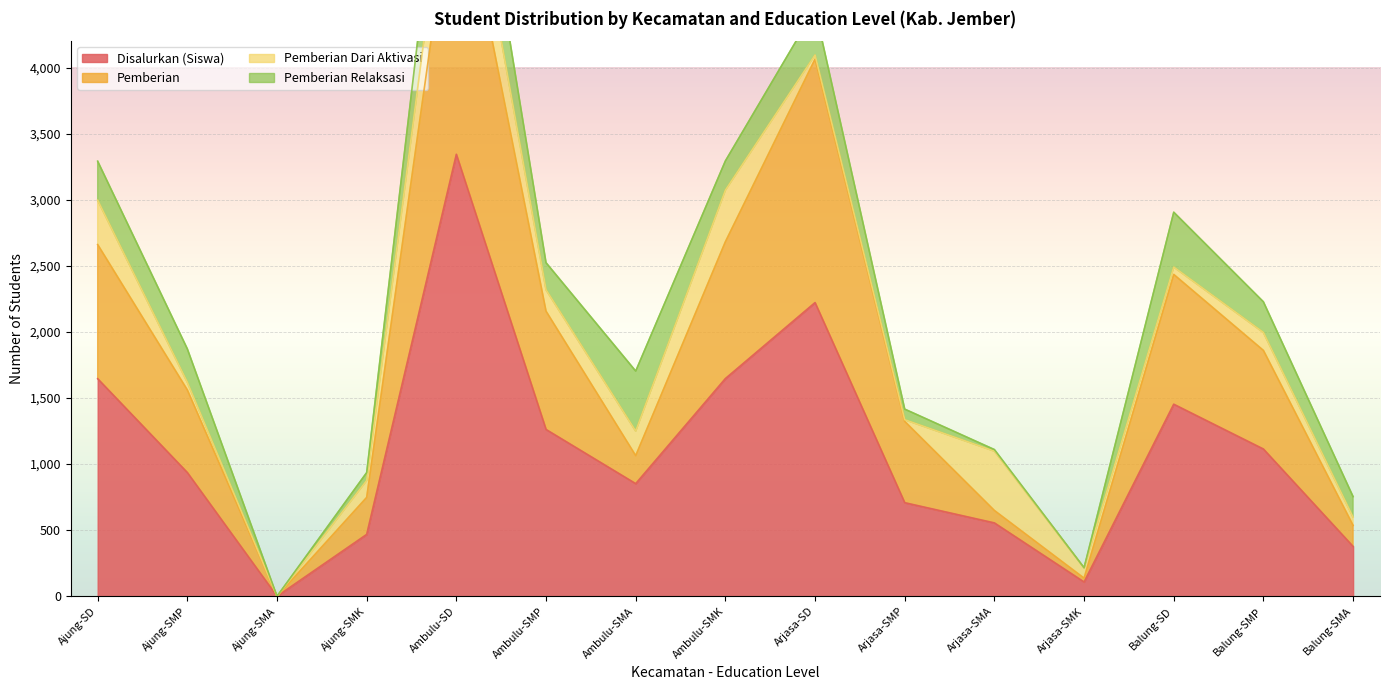

True or false: Pemberian and Disalurkan (Siswa) intersect in this chart.

False